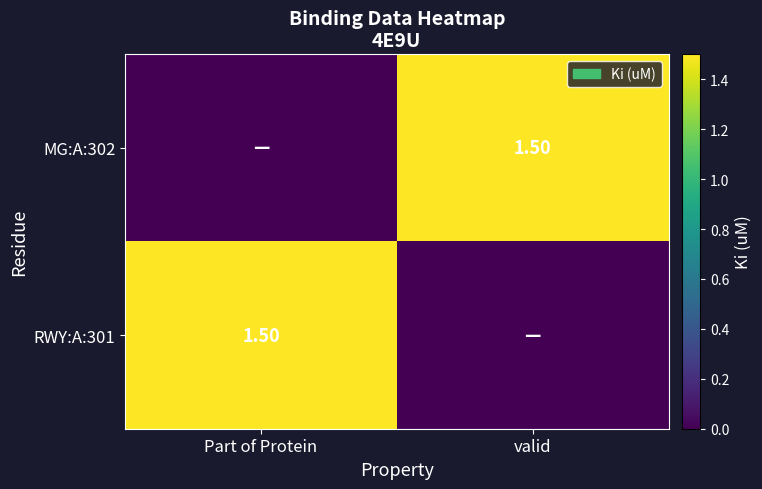

Count the MG:A:302 values in the range 0 to 1.

1